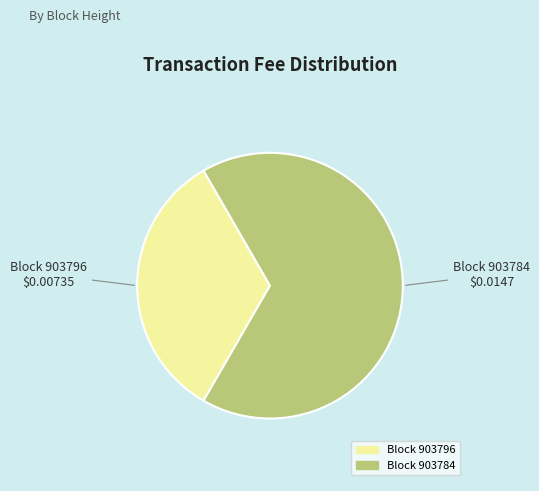

How many segments does this pie chart have?

2